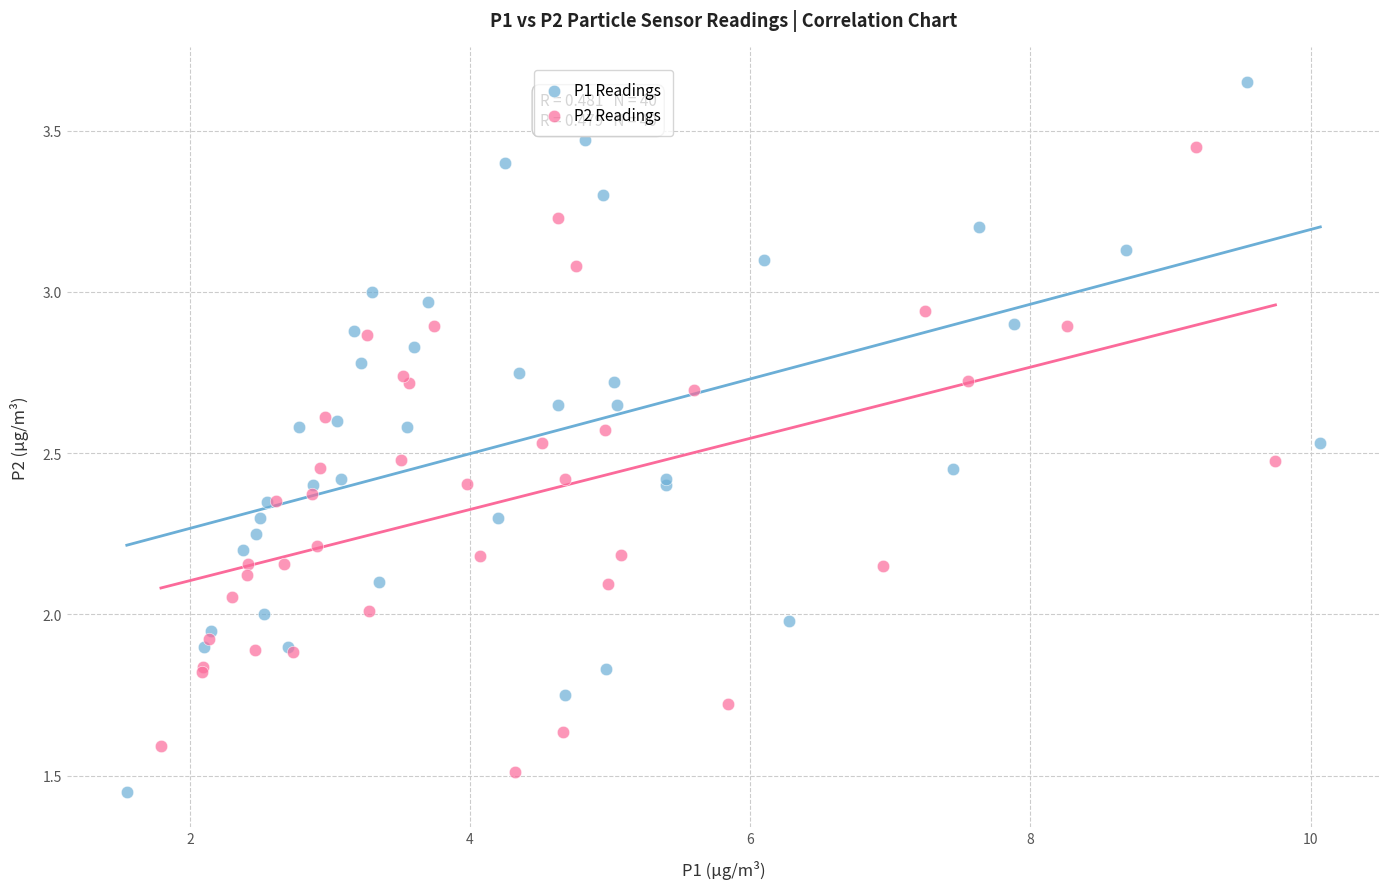

Which series contains the highest Y value?

P1 Readings